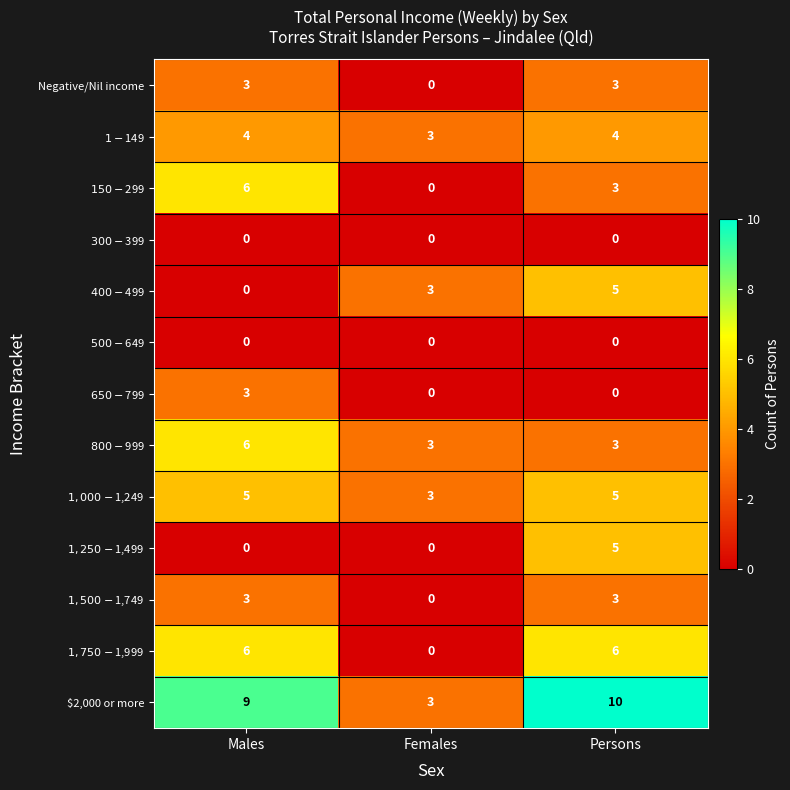

What is the spread (max minus min) of values at Females?

3